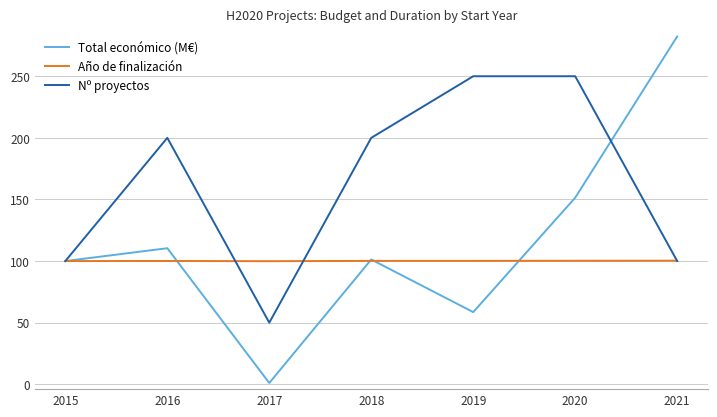

How many series are shown in this chart?

3